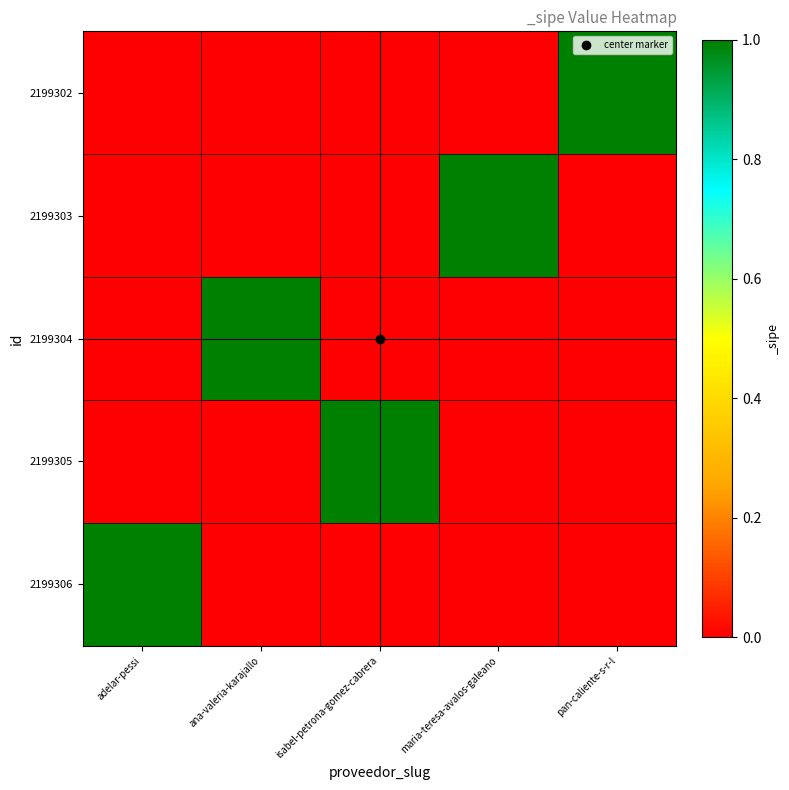

At which category is the sum across all series the highest?

adelar-pessi